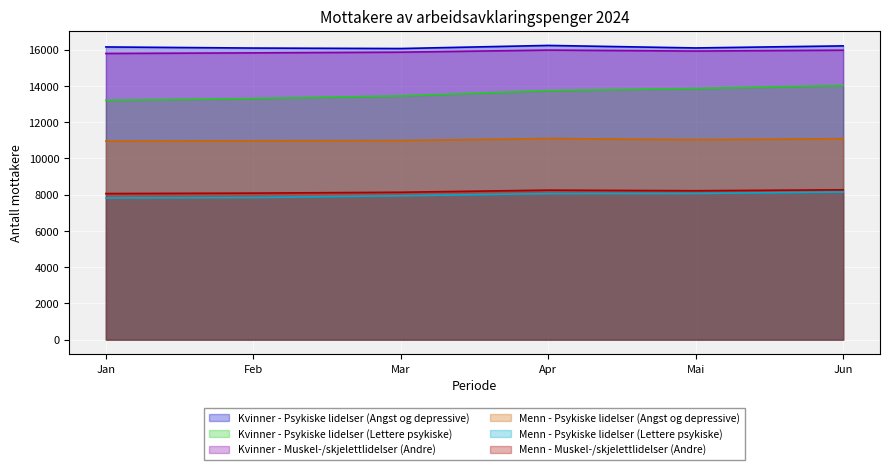

How many data points in Kvinner - Psykiske lidelser (Angst og depressive) are less than 16155?

3